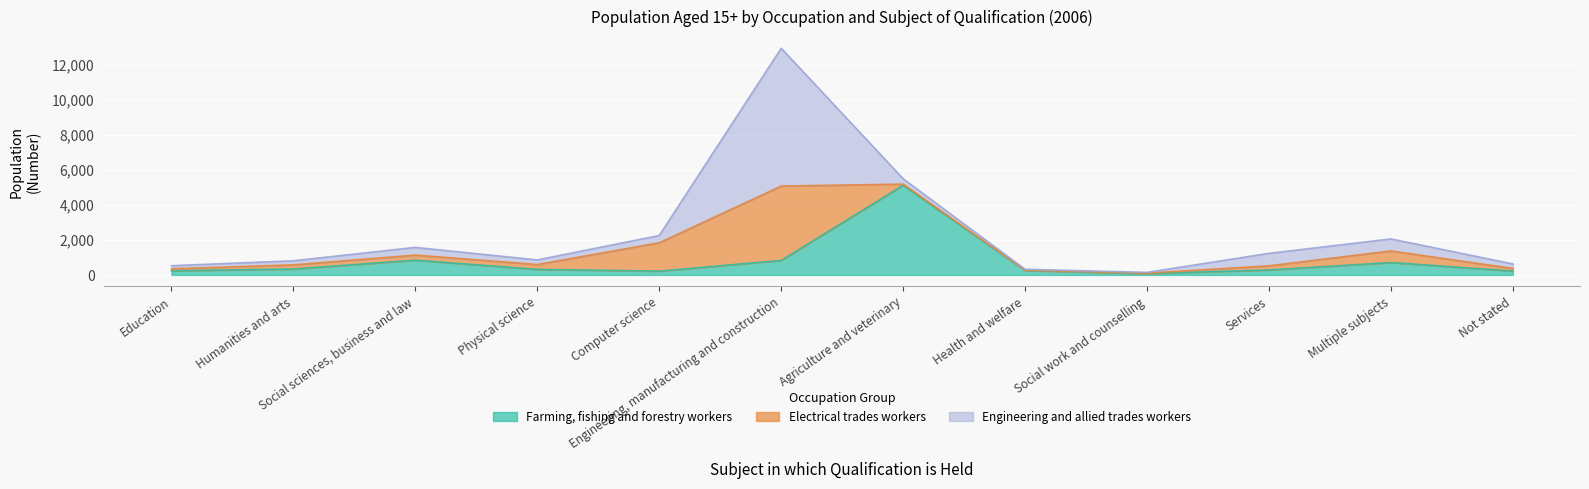

Which series has the widest spread of values?

Engineering and allied trades workers